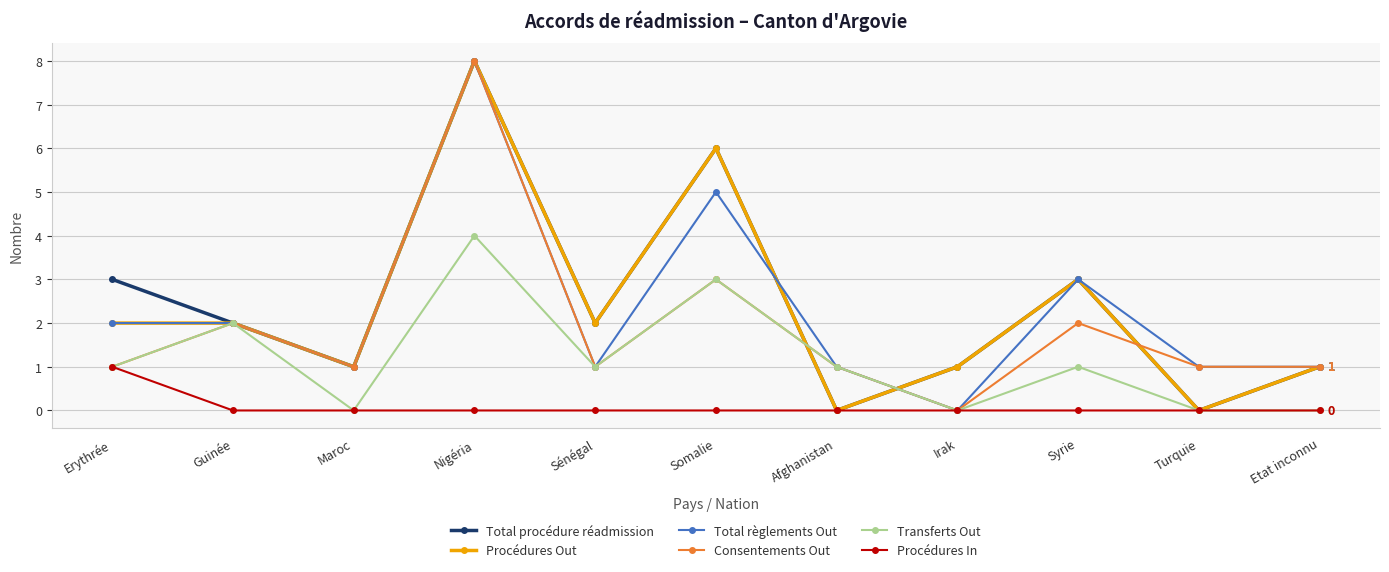

Read the Total procédure réadmission value at Somalie.

6